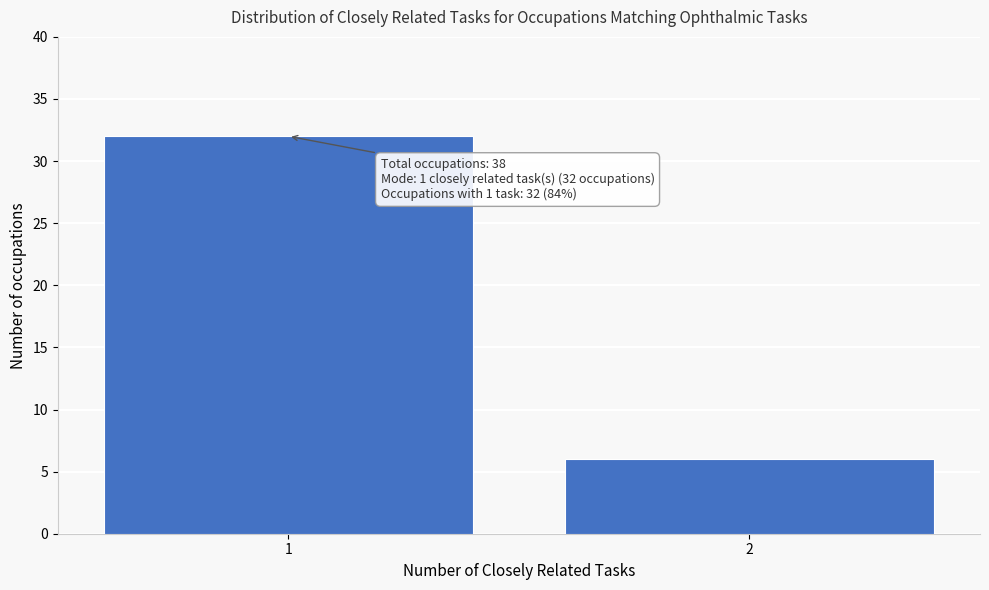

Reading right to left, what are all the values shown in this chart?

2=6	1=32